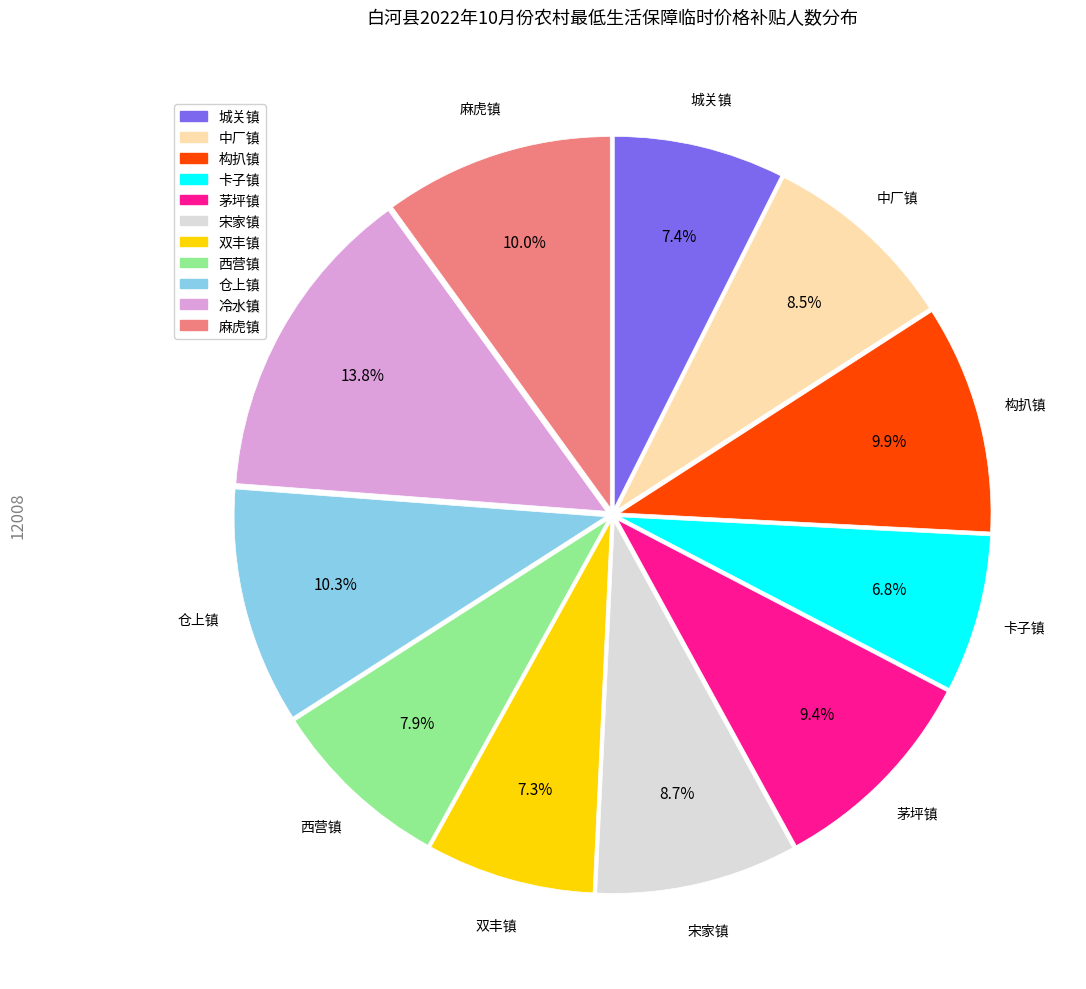

Does 西营镇 account for over 50% of the chart?

No